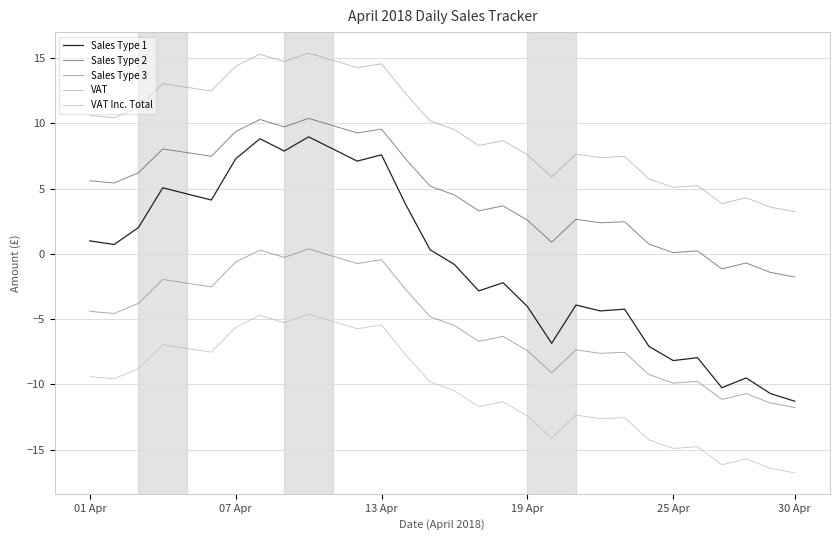

What is the lowest value of the VAT series?

3.2